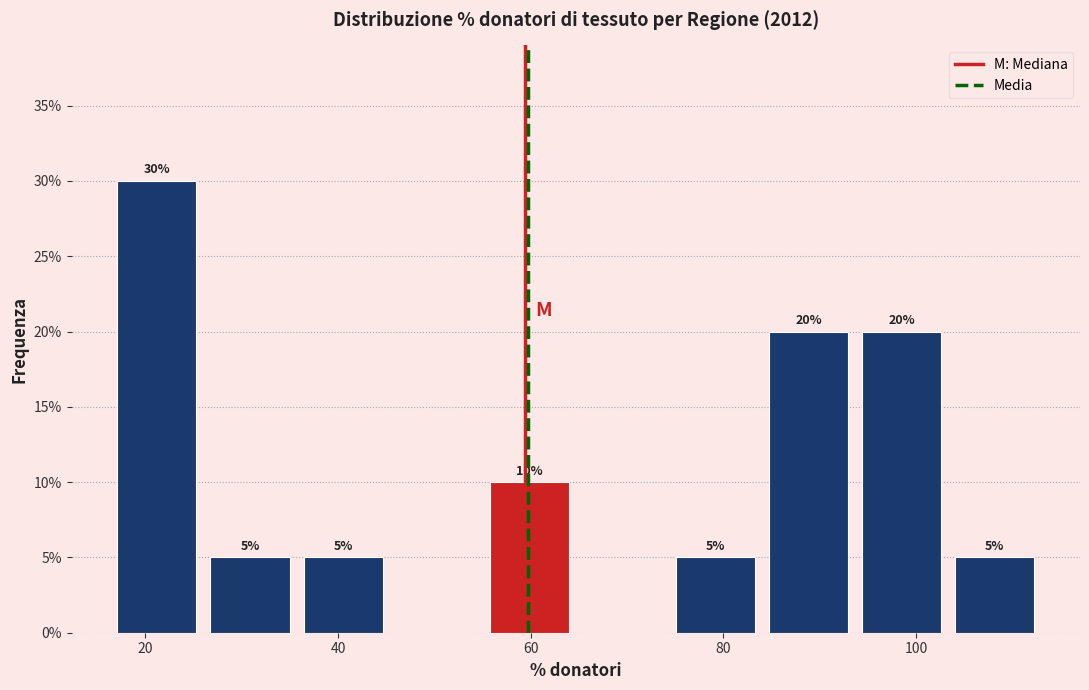

Over which range of the x-axis is the bar tallest?

16 to 26